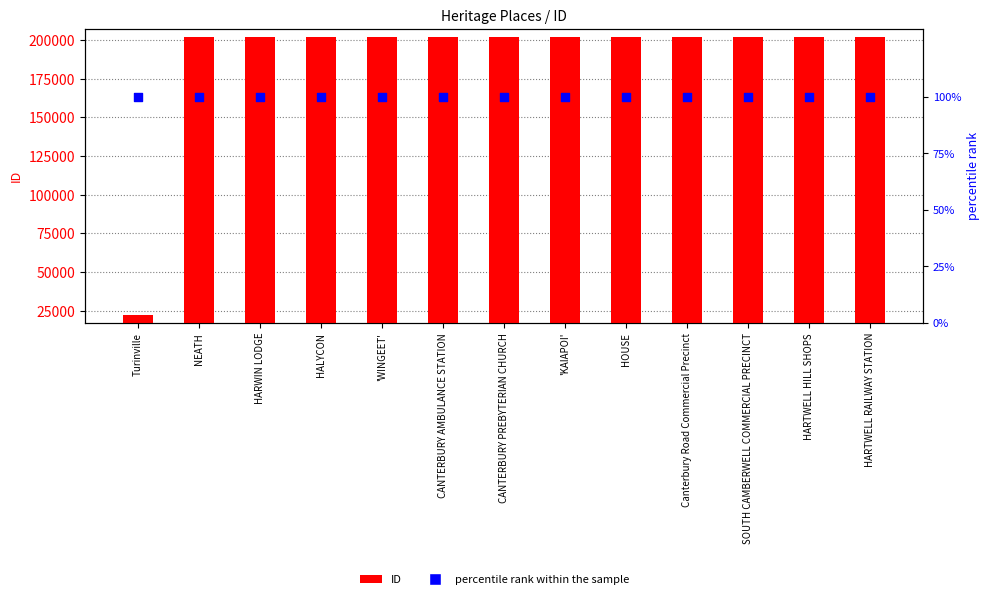

What is the total value across all series at SOUTH CAMBERWELL COMMERCIAL PRECINCT?

202216